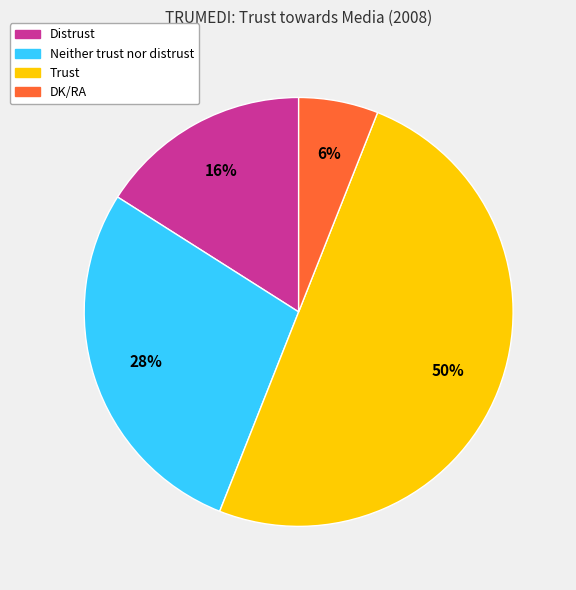

Is it true that DK/RA is 6% of the pie?

True